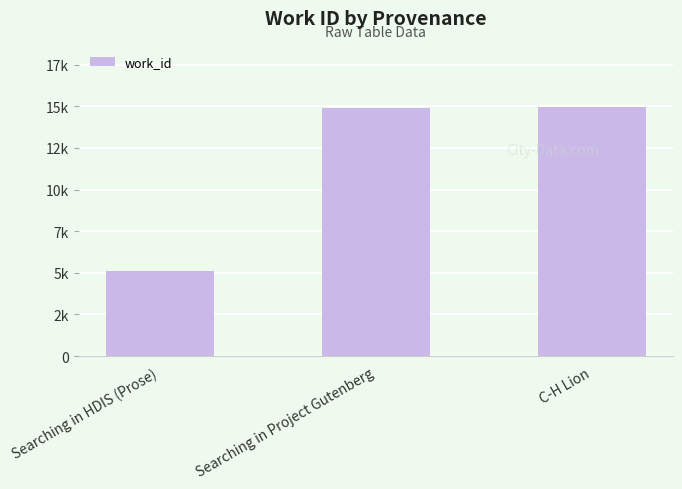

What is the difference between the maximum and second lowest values?

58